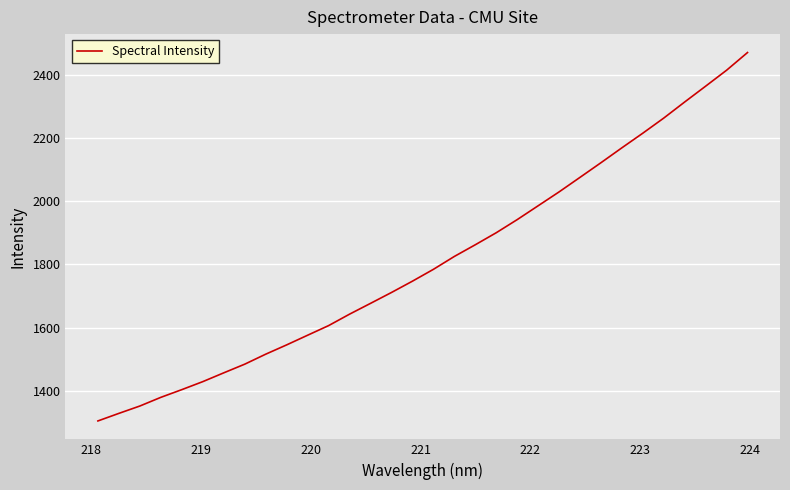

How many series are shown in this chart?

1